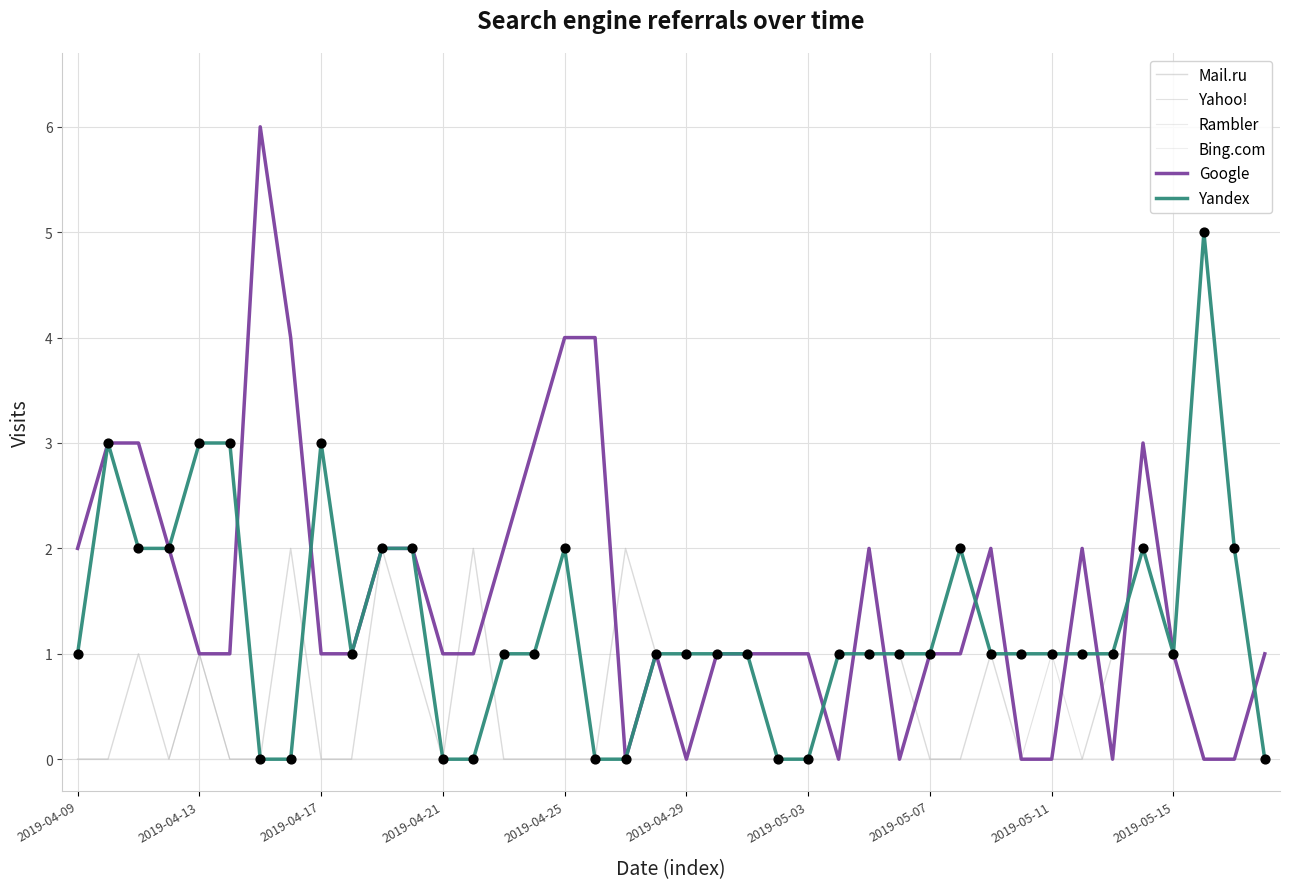

Which series has the largest total across all categories?

Google